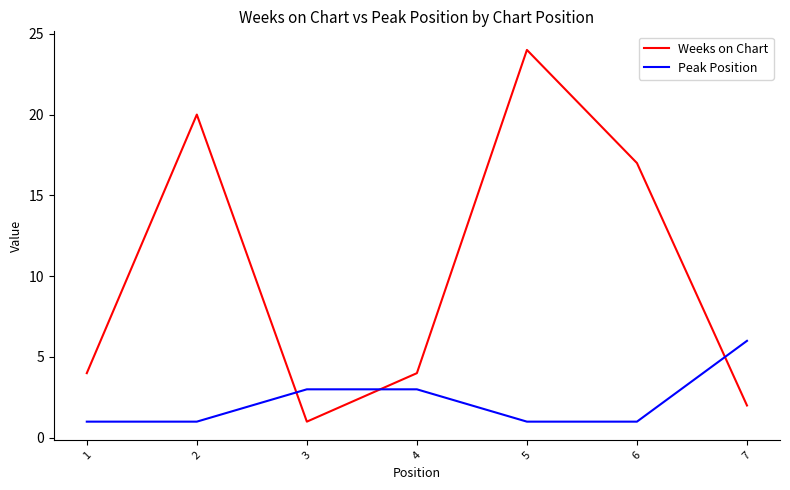

Reading left to right, what are all the values shown in this chart?

Weeks on Chart: 1=4	2=20	3=1	4=4	5=24	6=17	7=2
Peak Position: 1=1	2=1	3=3	4=3	5=1	6=1	7=6